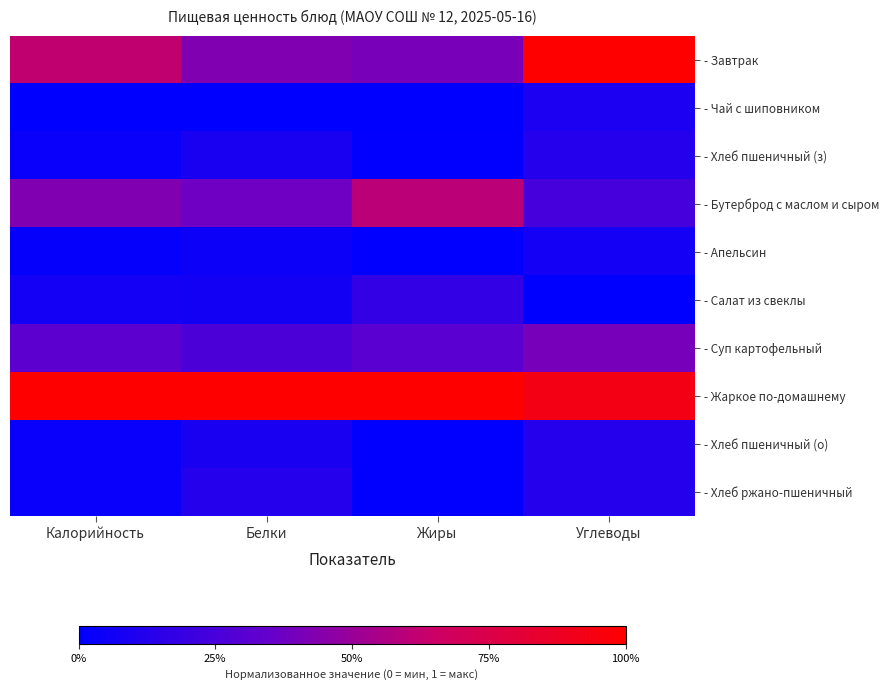

Reading left to right, list all the values displayed in this chart.

- Завтрак: Калорийность=0.6	Белки=0.4	Жиры=0.4	Углеводы=1.0
- Чай с шиповником: Калорийность=0.0	Белки=0.0	Жиры=0.0	Углеводы=0.1
- Хлеб пшеничный (з): Калорийность=0.0	Белки=0.1	Жиры=0.0	Углеводы=0.1
- Бутерброд с маслом и сыром: Калорийность=0.4	Белки=0.4	Жиры=0.6	Углеводы=0.2
- Апельсин: Калорийность=0.0	Белки=0.0	Жиры=0.0	Углеводы=0.1
- Салат из свеклы: Калорийность=0.1	Белки=0.1	Жиры=0.2	Углеводы=0.0
- Суп картофельный: Калорийность=0.3	Белки=0.3	Жиры=0.3	Углеводы=0.4
- Жаркое по-домашнему: Калорийность=1.0	Белки=1.0	Жиры=1.0	Углеводы=0.9
- Хлеб пшеничный (о): Калорийность=0.0	Белки=0.1	Жиры=0.0	Углеводы=0.1
- Хлеб ржано-пшеничный: Калорийность=0.0	Белки=0.1	Жиры=0.0	Углеводы=0.1